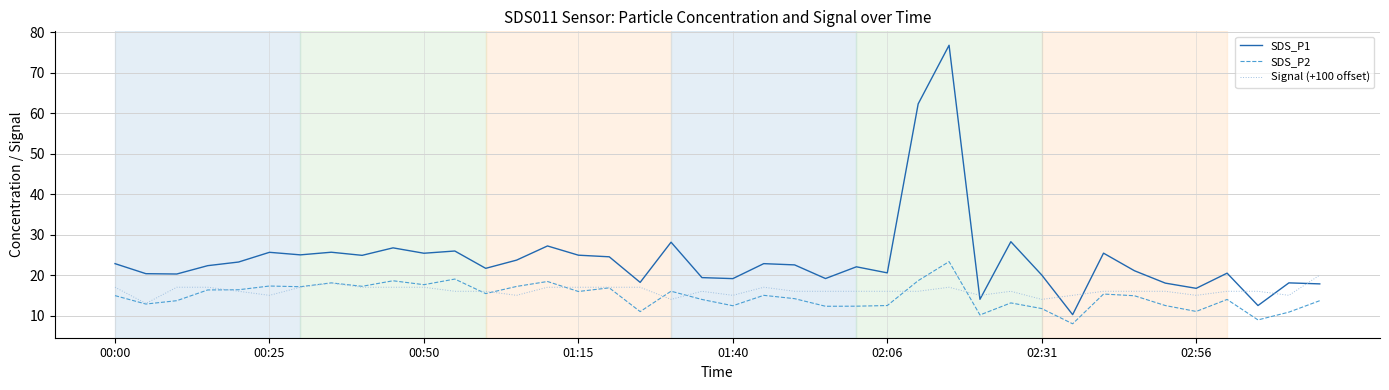

Rank the series by their maximum value, from lowest to highest.

Signal (+100 offset), SDS_P2, SDS_P1